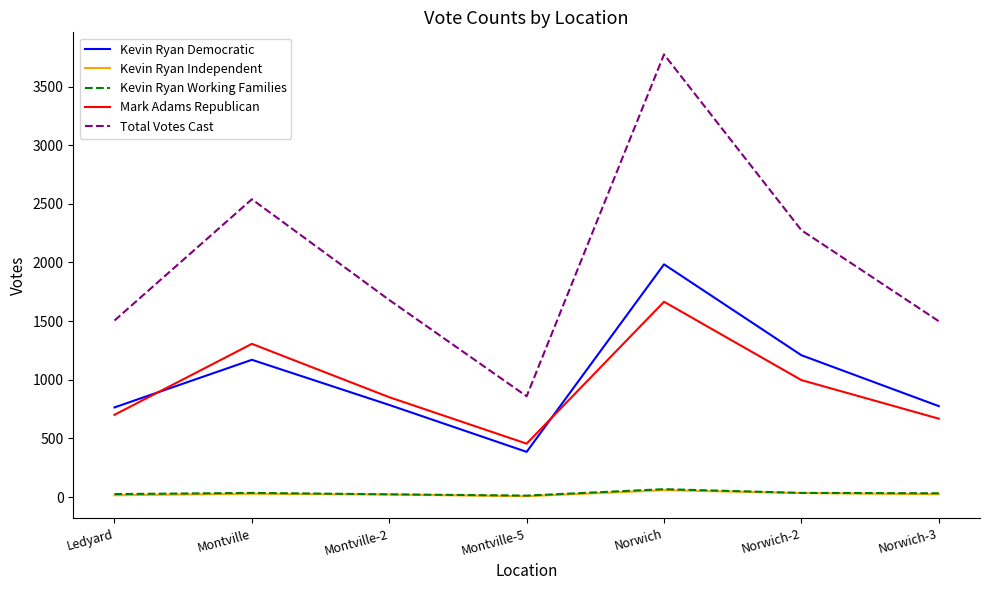

In Mark Adams Republican, how many points are higher than both neighbors (excluding endpoints)?

2